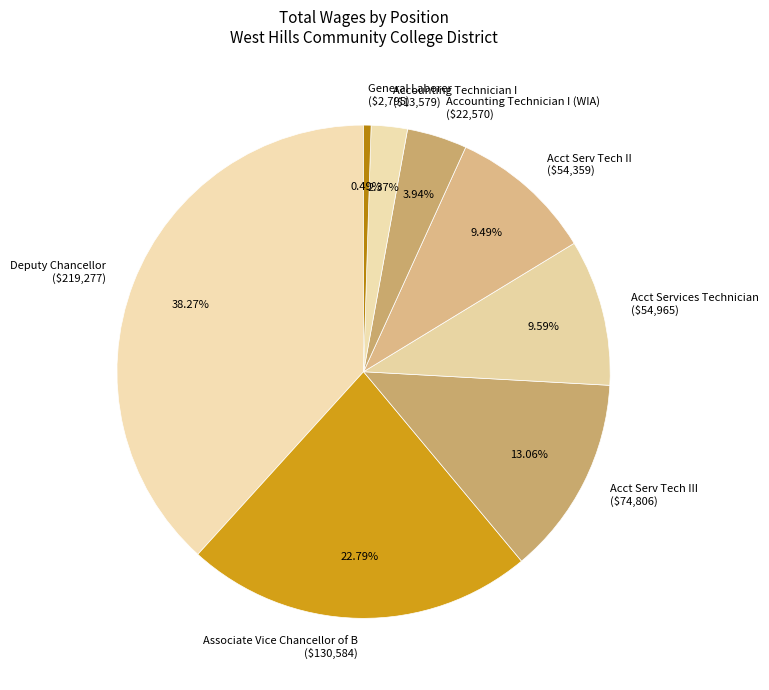

Is Acct Serv Tech II ($54,359) the majority of the pie?

No